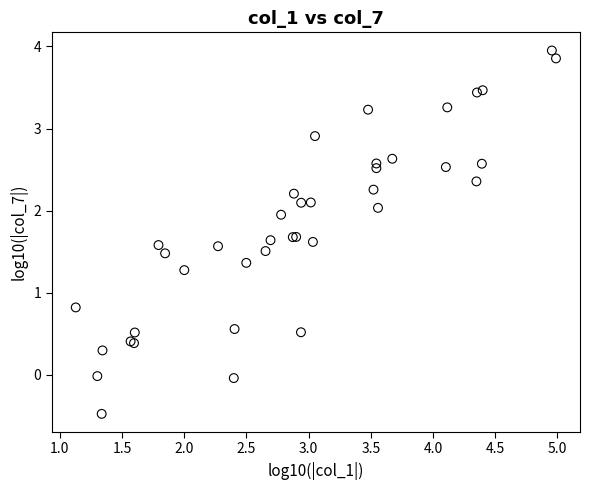

What Y value in the scatter plot is closest to 1?

0.8